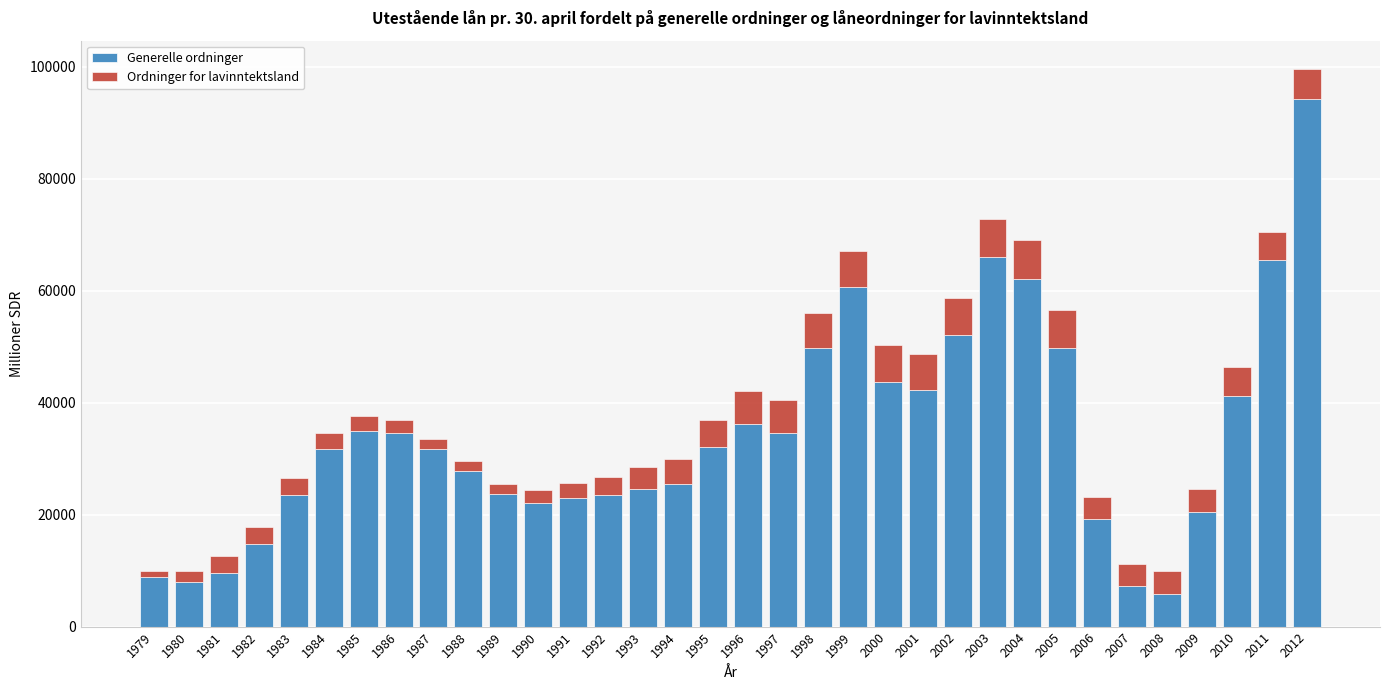

At which category is the sum across all series the highest?

2012